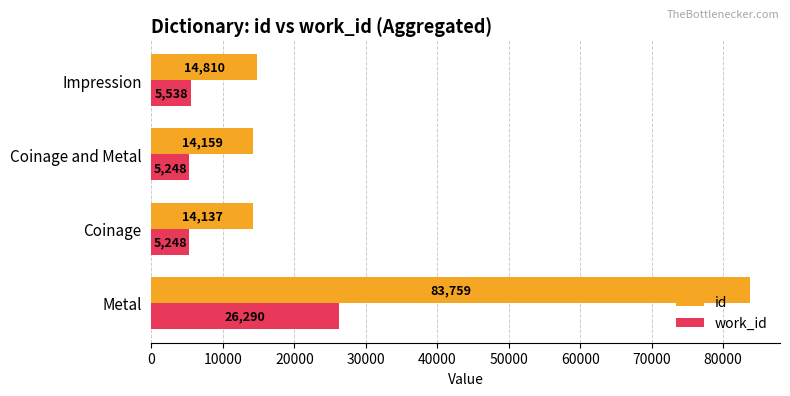

What is the approximate value of id at Coinage, to the nearest 10?

14140